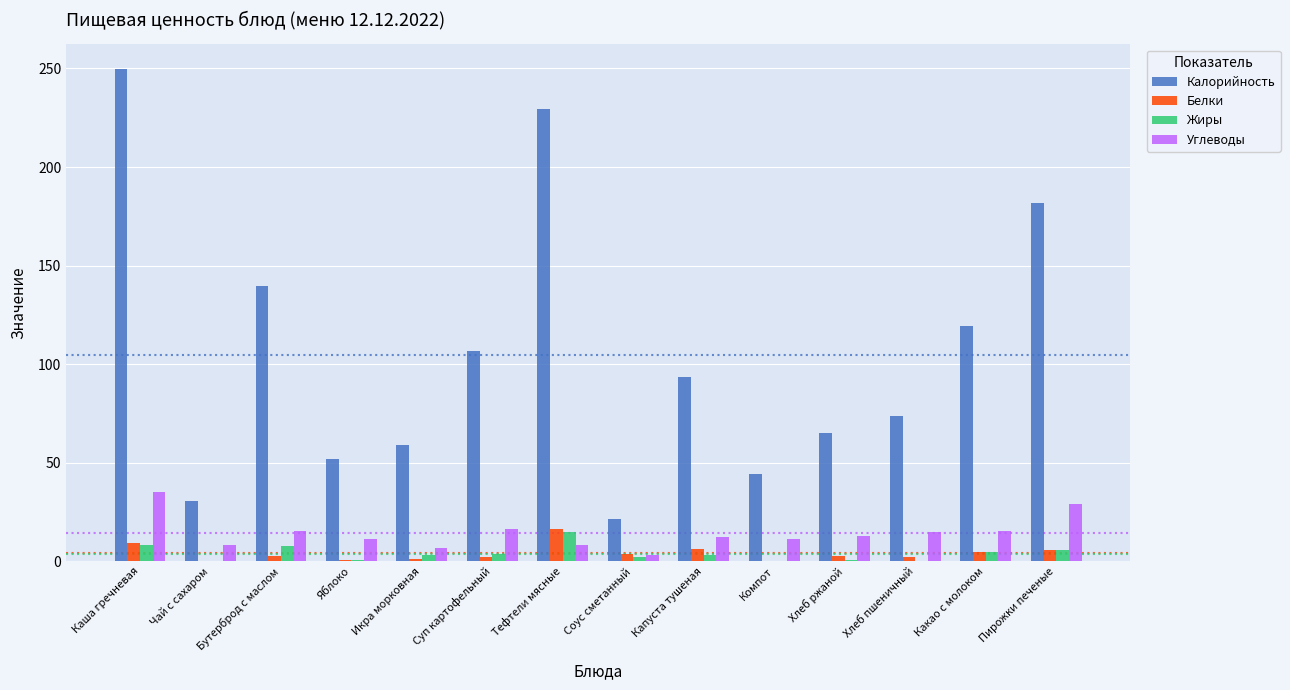

True or false: Углеводы has a value of 8.1 at Тефтели мясные.

True